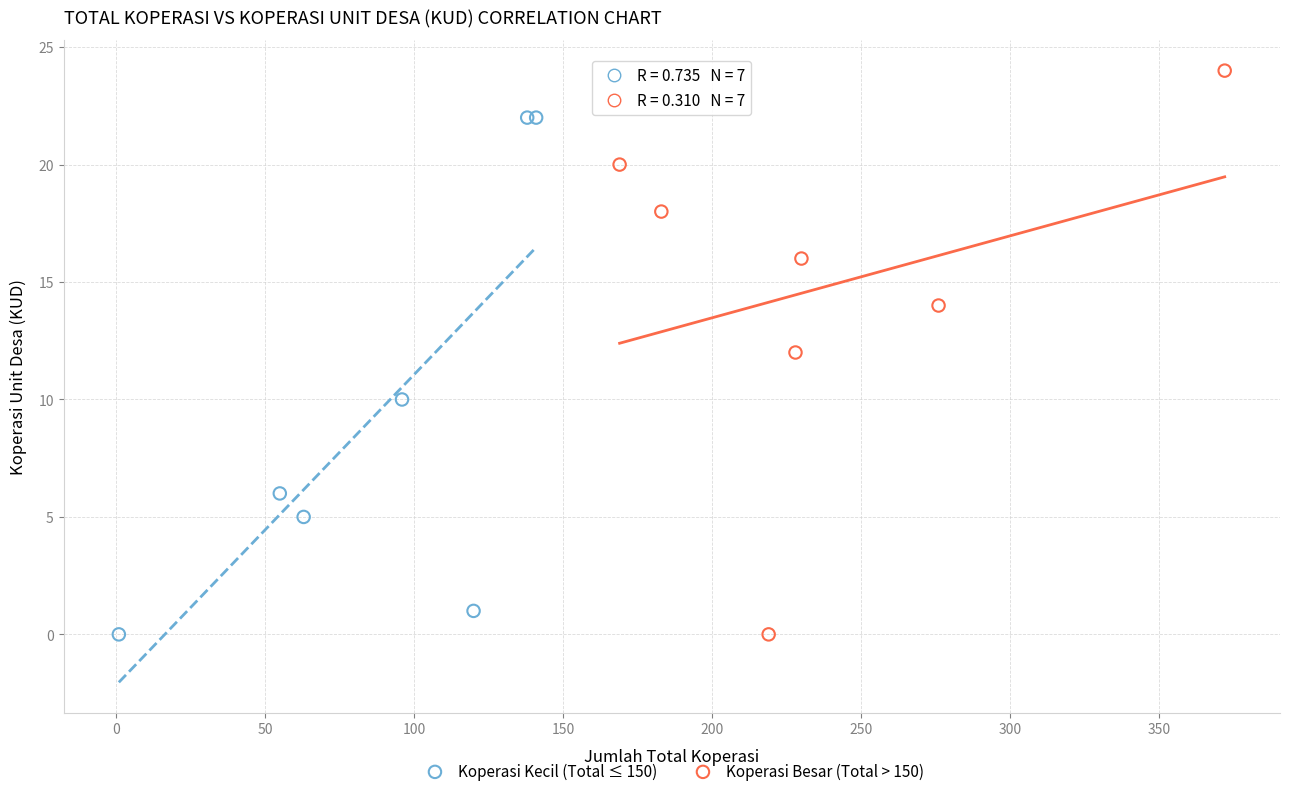

Which series contains the highest Y value?

Koperasi Besar (Total > 150)